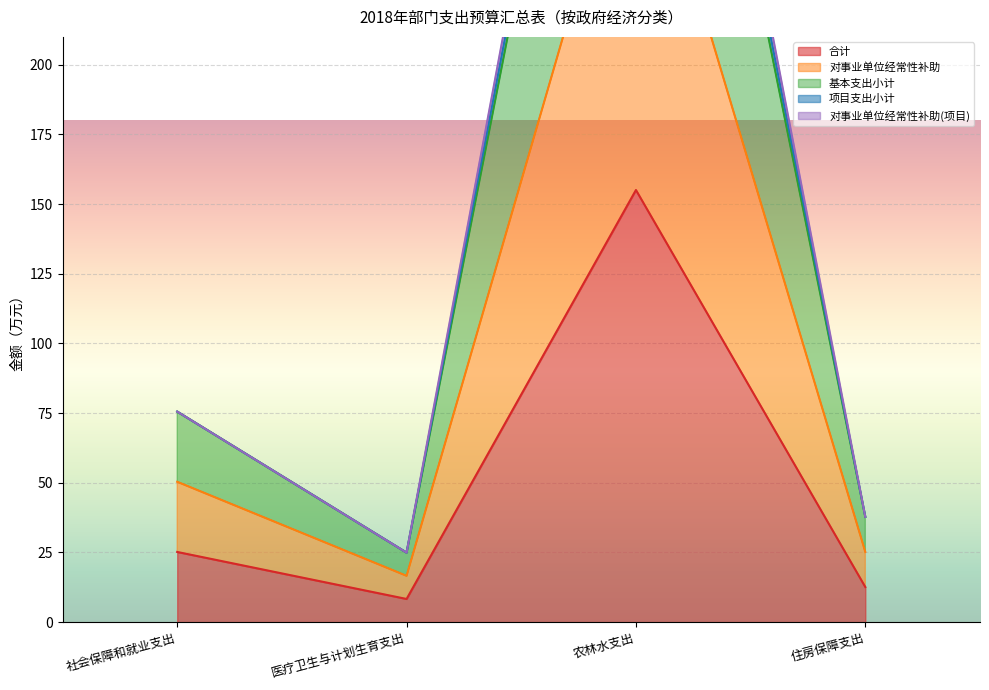

True or false: 合计 and 项目支出小计 intersect in this chart.

False